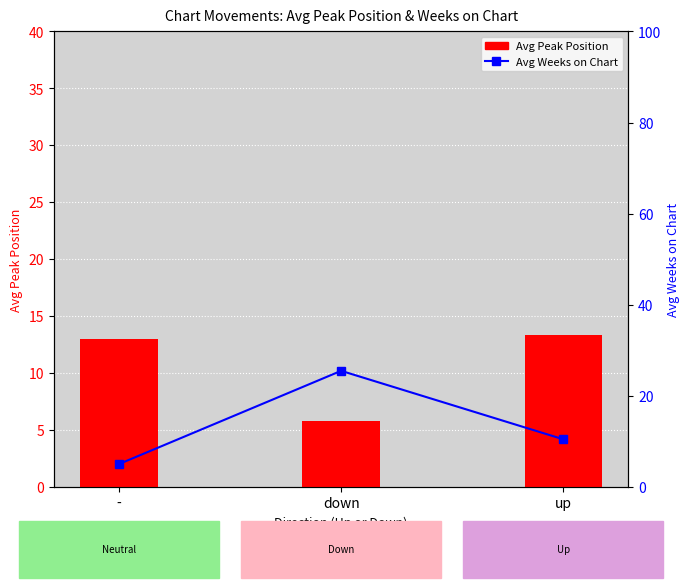

Which series has the largest range (max minus min)?

Avg Weeks on Chart